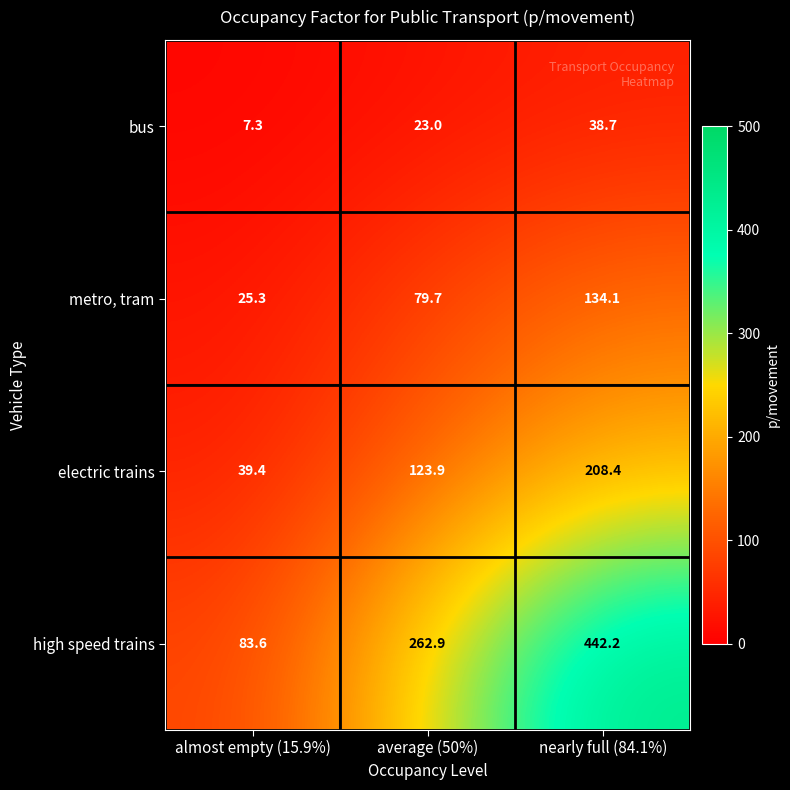

Reading left to right, what are all the values shown in this chart?

bus: almost empty (15.9%)=7.3	average (50%)=23.0	nearly full (84.1%)=38.7
metro, tram: almost empty (15.9%)=25.3	average (50%)=79.7	nearly full (84.1%)=134.1
electric trains: almost empty (15.9%)=39.4	average (50%)=123.9	nearly full (84.1%)=208.4
high speed trains: almost empty (15.9%)=83.6	average (50%)=262.9	nearly full (84.1%)=442.2